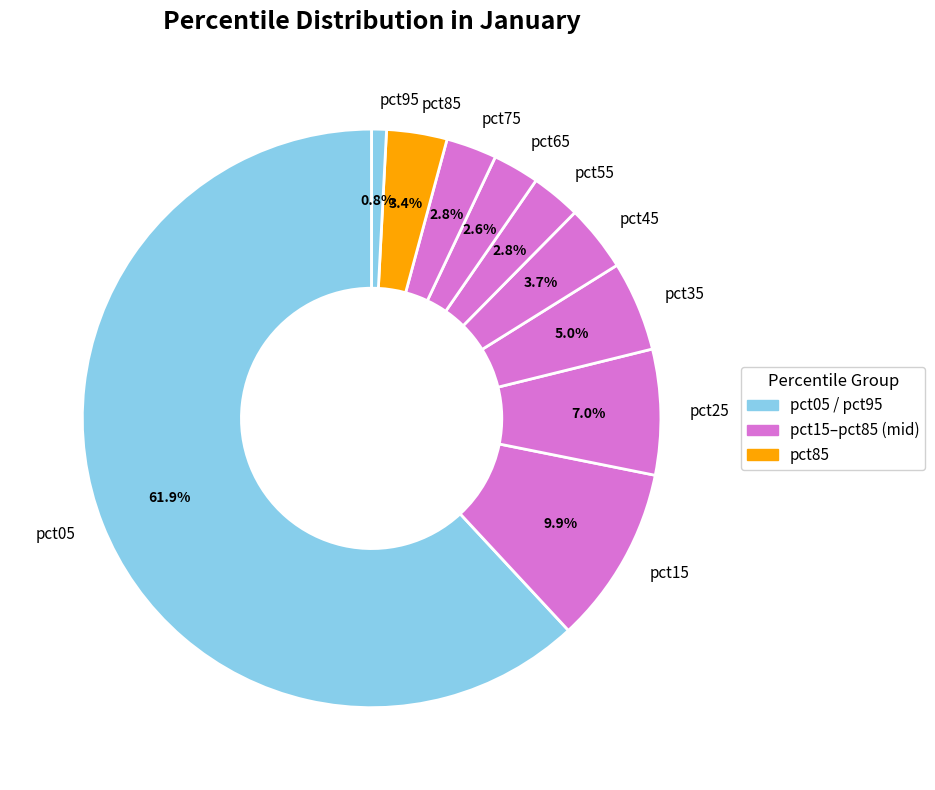

To the nearest percent, what is the average slice percentage?

10%